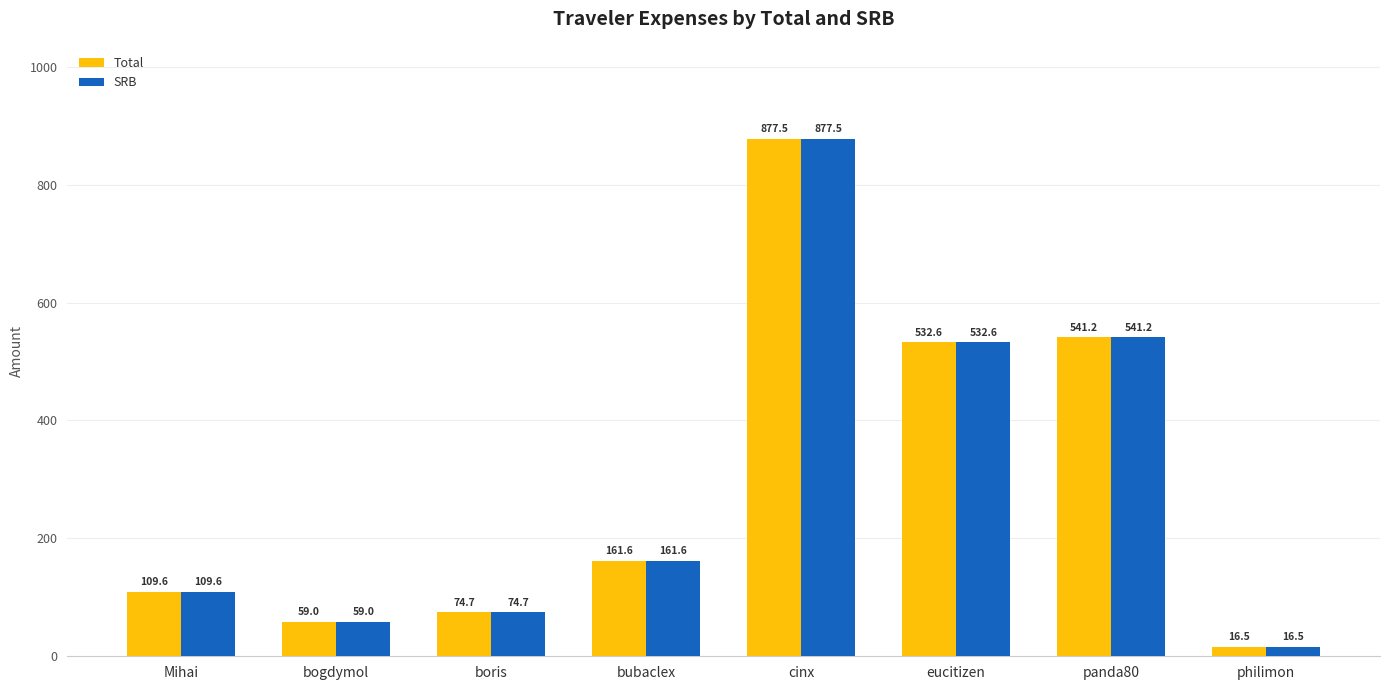

True or false: Total has a value of 109.6 at Mihai.

True